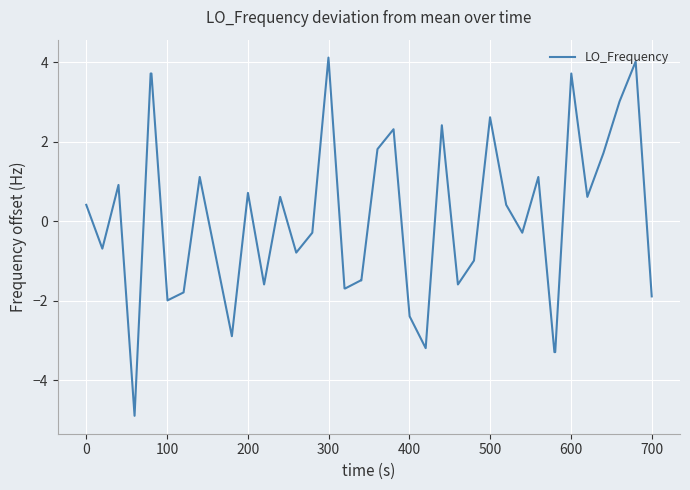

What is the greatest value displayed?

4.1